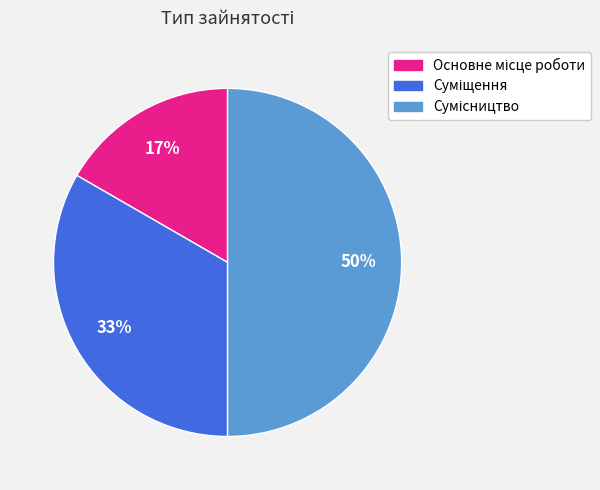

To the nearest percent, what is the difference between the largest and smallest slice percentages?

33%